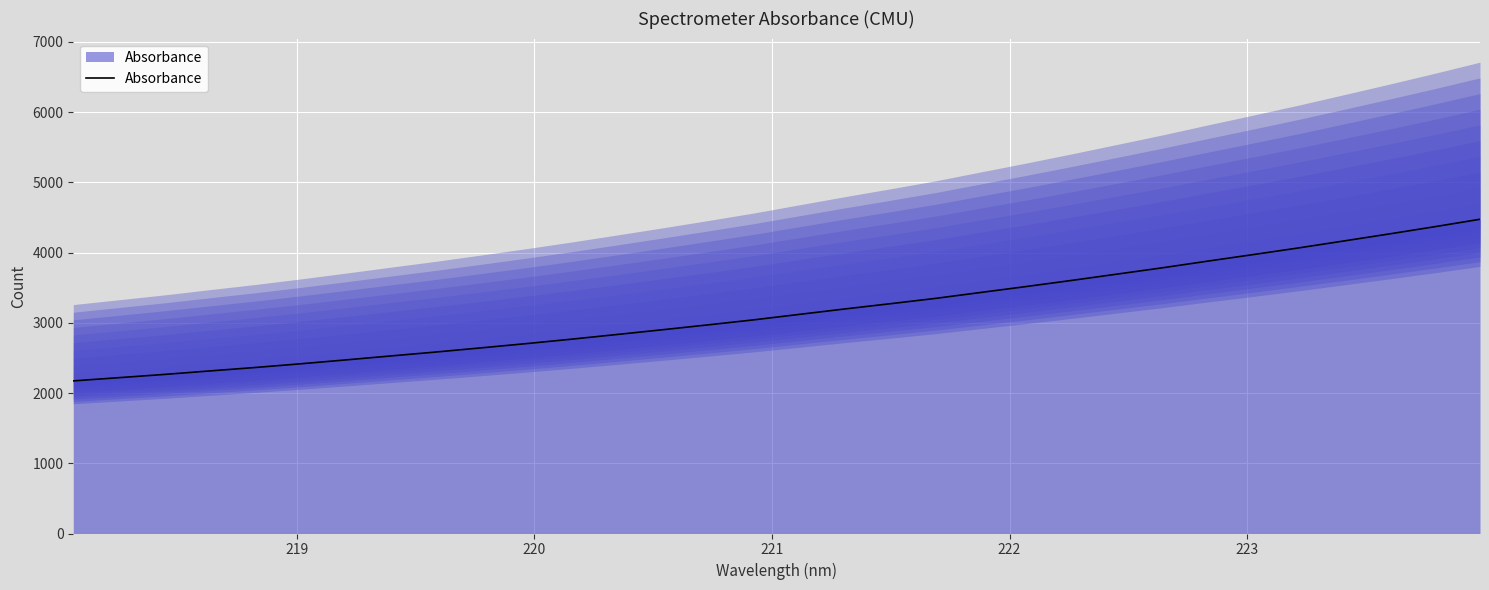

What is the difference between the maximum and minimum values?

2301.4